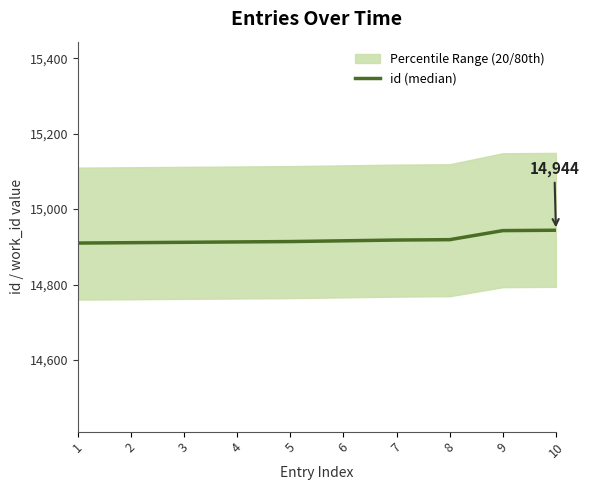

The value at 4 is 25291. True or false?

False